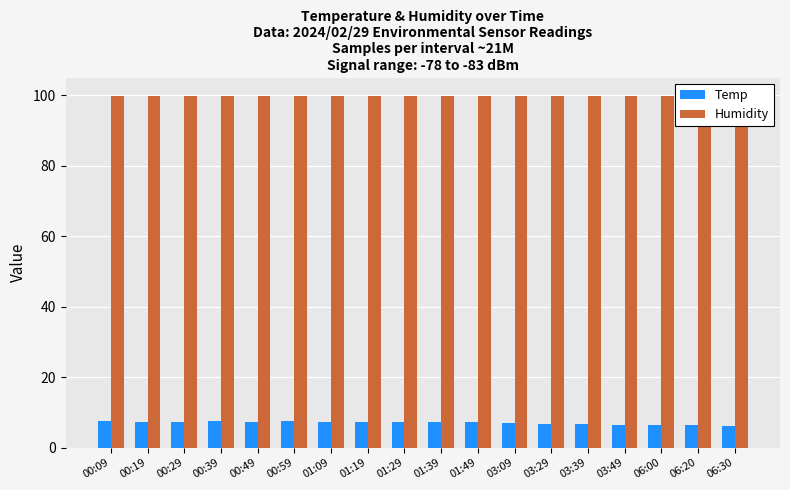

Does the chart contain stacked bars?

No